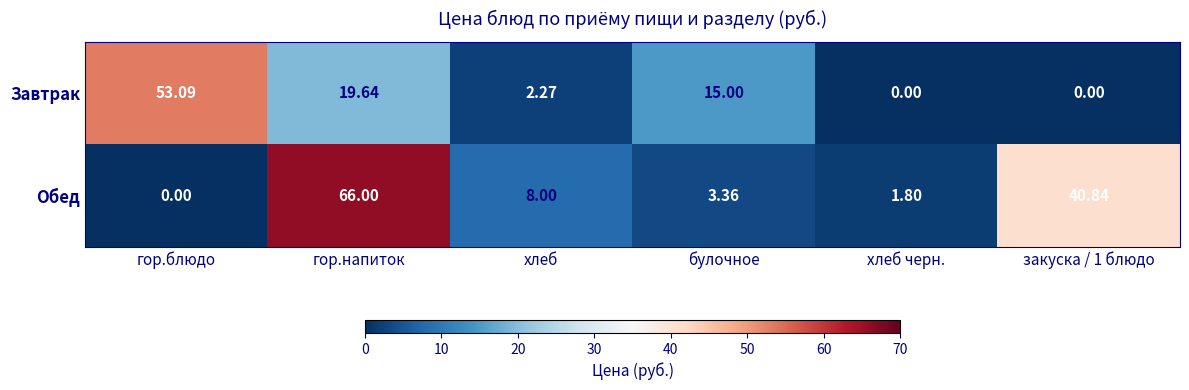

Which series has the widest spread of values?

Обед